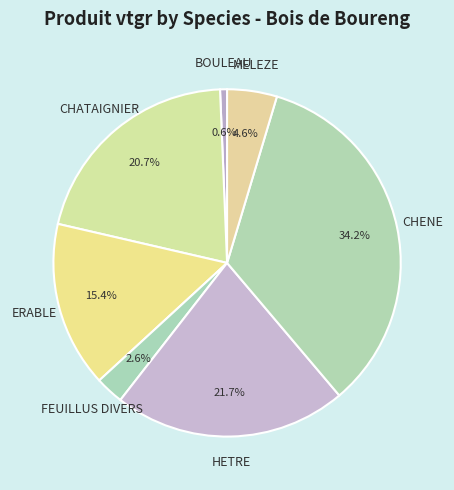

What is the smallest slice in the pie chart?

BOULEAU